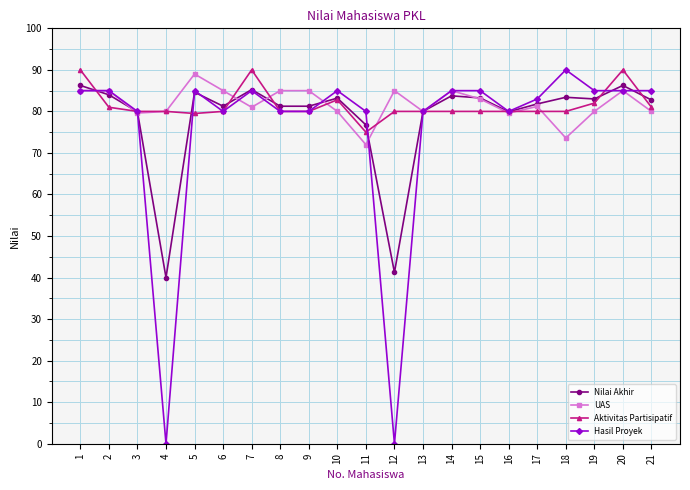

What is the value of the Nilai Akhir point at the 18th from the left?

83.4